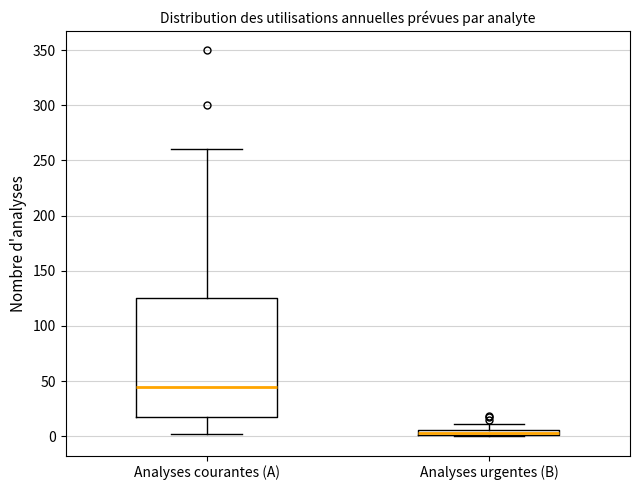

Which box is the tallest, from its lower edge to its upper edge?

Analyses courantes (A)